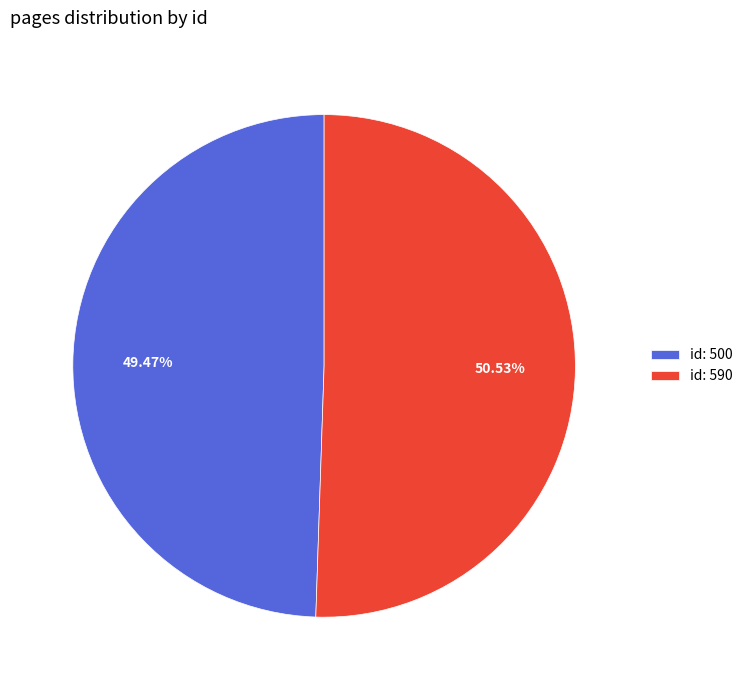

Is the sum of id: 500 and id: 590 greater than half?

Yes